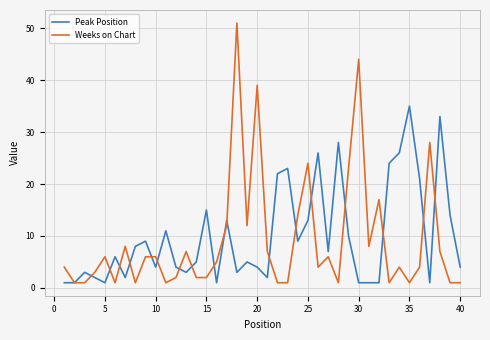

What is the difference between the maximum and minimum values in the Peak Position series?

34